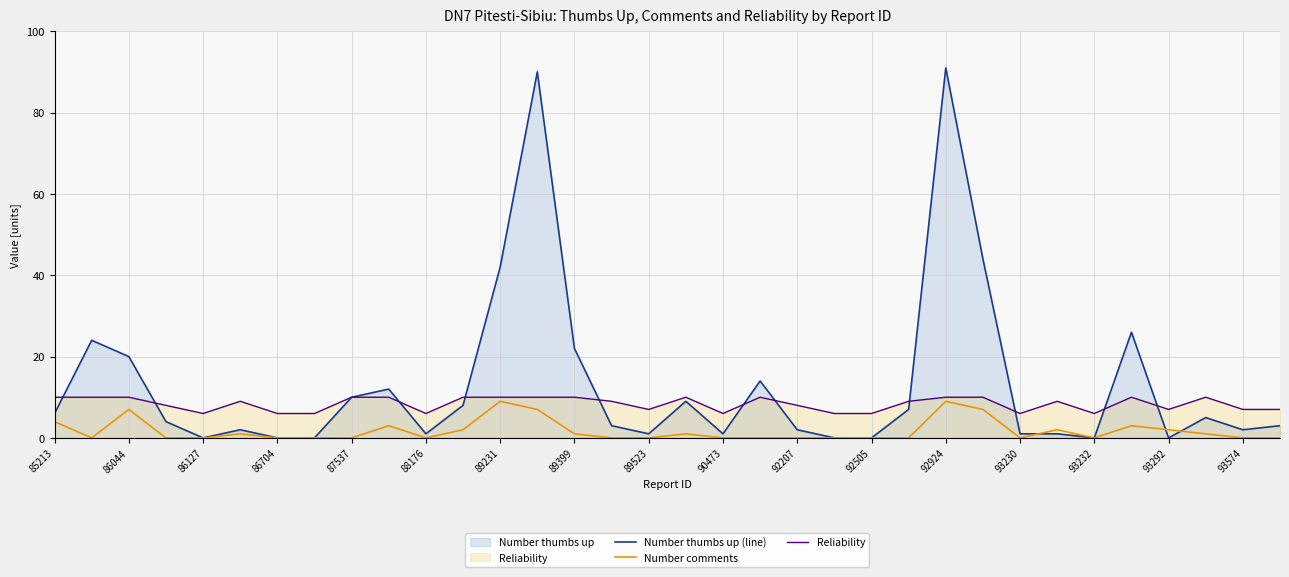

The value of Number thumbs up (line) at 89399 is 35. True or false?

False